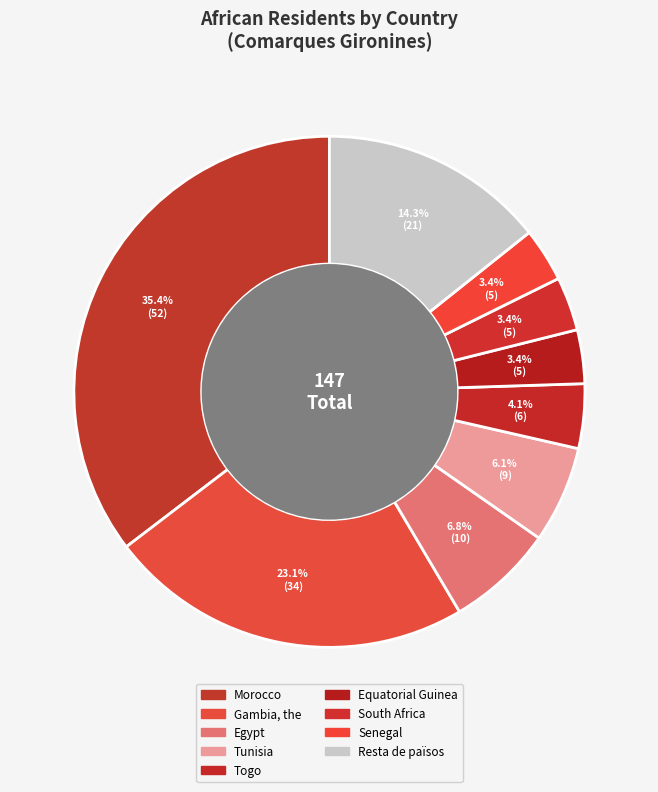

How many segments does this pie chart have?

9